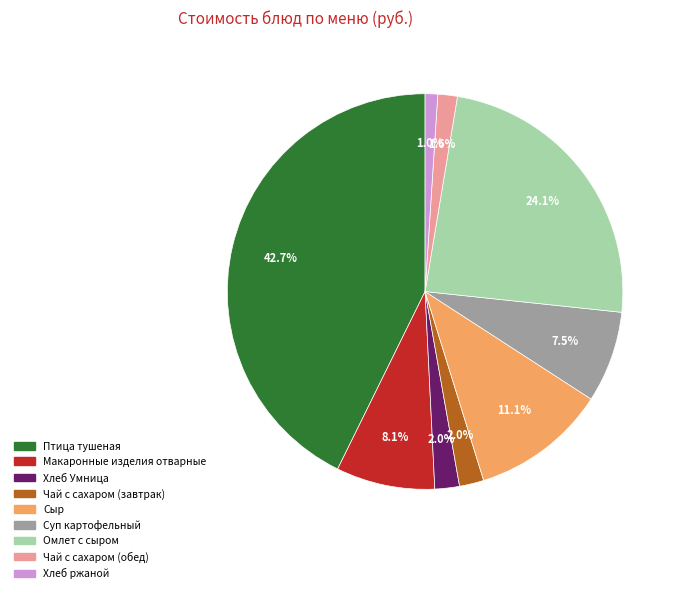

Between Сыр and Хлеб ржаной, which is larger?

Сыр